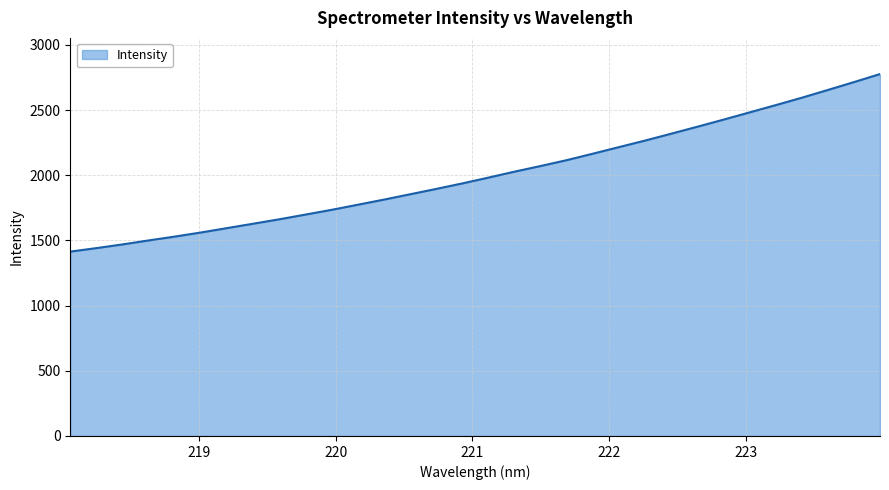

What is the smallest value displayed?

1414.5